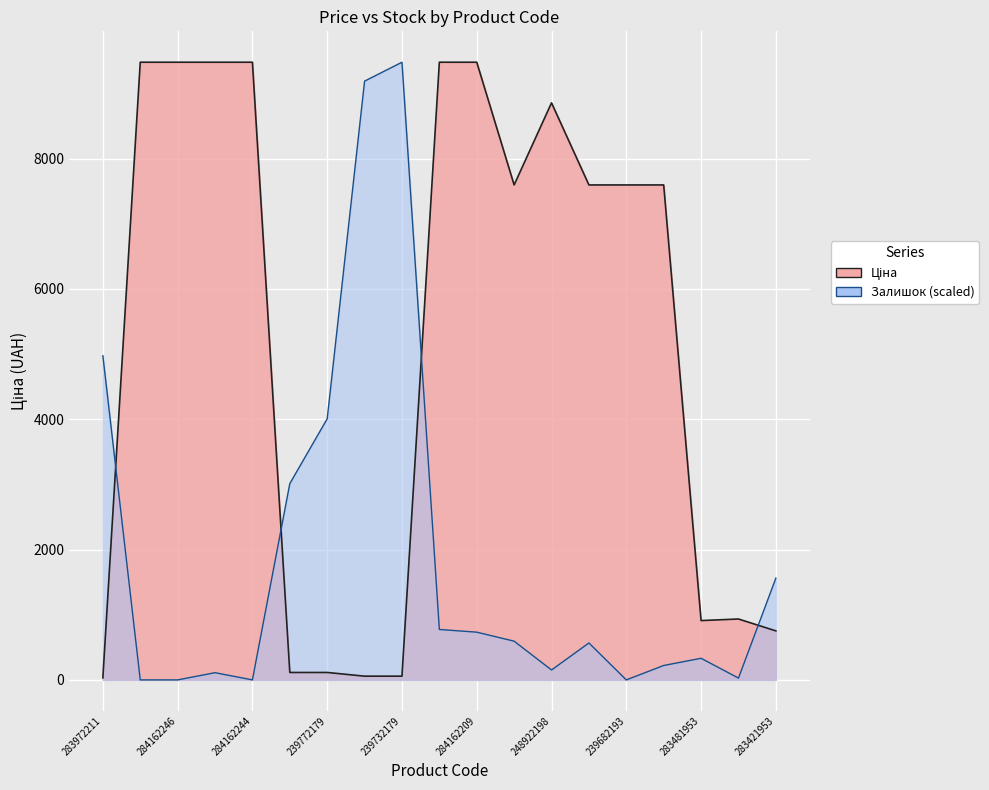

The Залишок series shows 331.7 at 283481953. True or false?

True